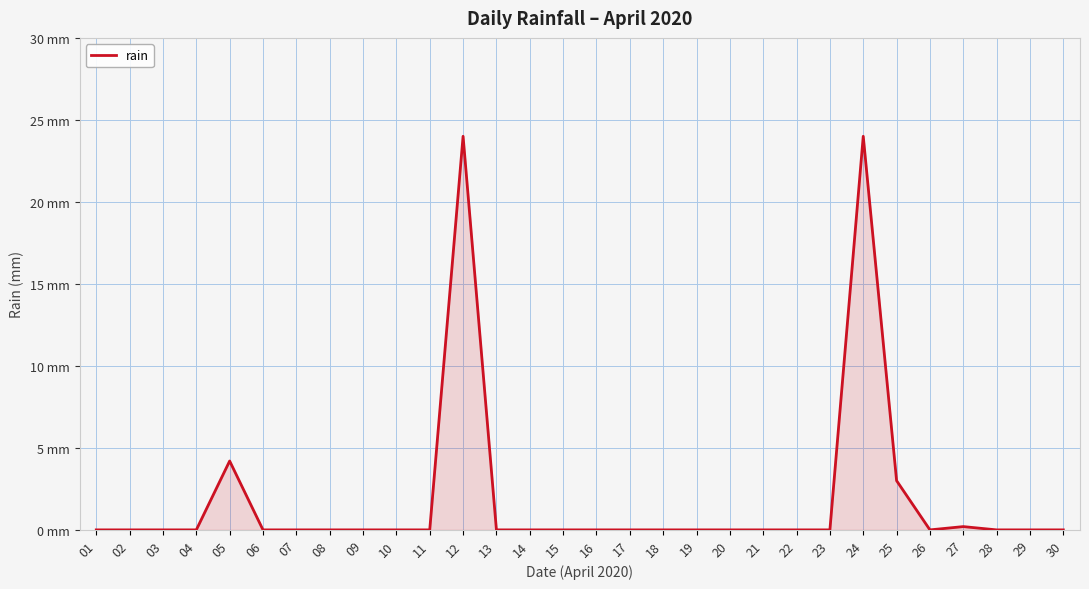

Rank the categories by value from lowest to highest.

01, 02, 03, 04, 06, 07, 08, 09, 10, 11, 13, 14, 15, 16, 17, 18, 19, 20, 21, 22, 23, 26, 28, 29, 30, 27, 25, 05, 12, 24